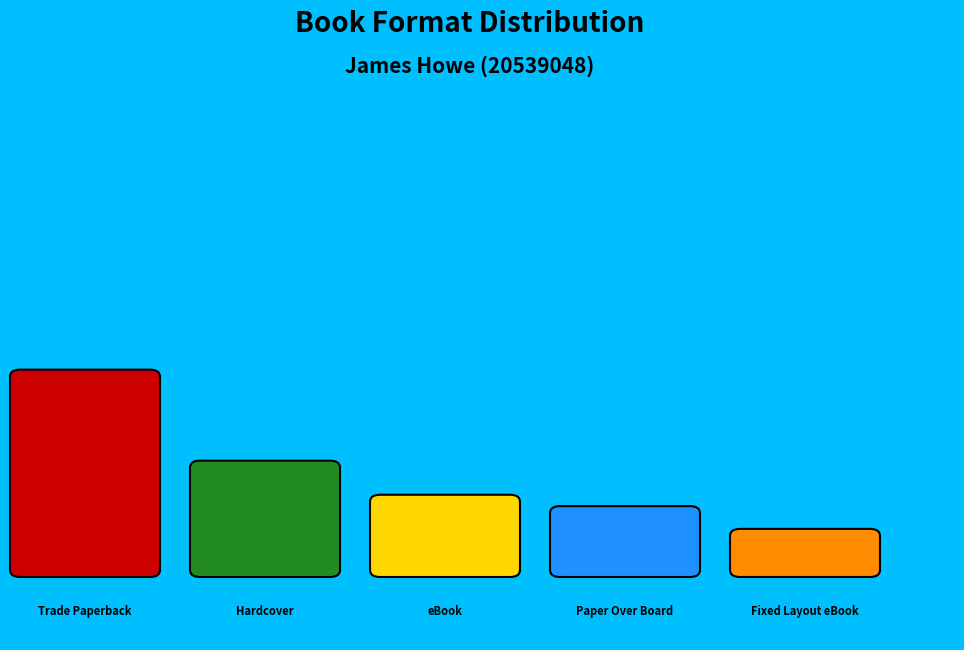

To the nearest percent, what is the difference between the eBook and Paper Over Board slice percentages?

6%